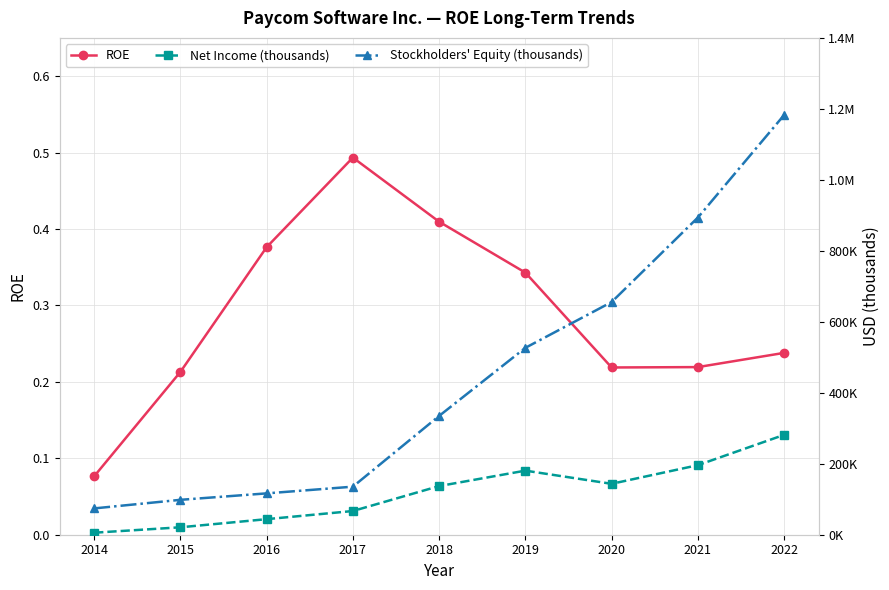

At which category does ROE reach its first local valley?

2020